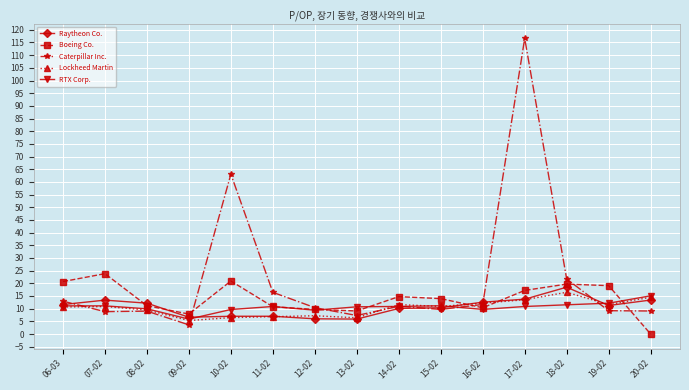

The value of RTX Corp. at 18-02 is 11.5. True or false?

True